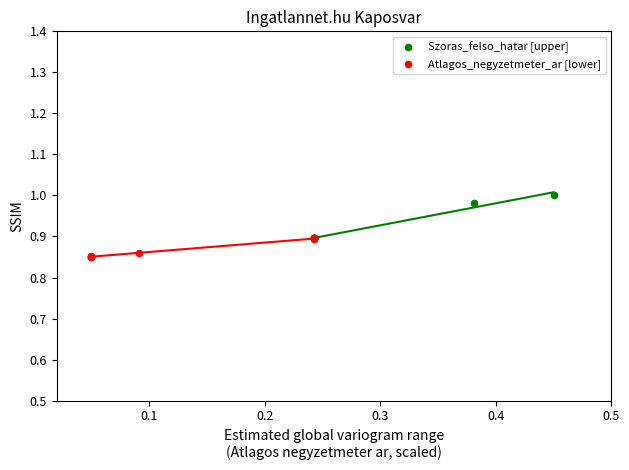

Which series contains the lowest Y value?

Atlagos_negyzetmeter_ar [lower]